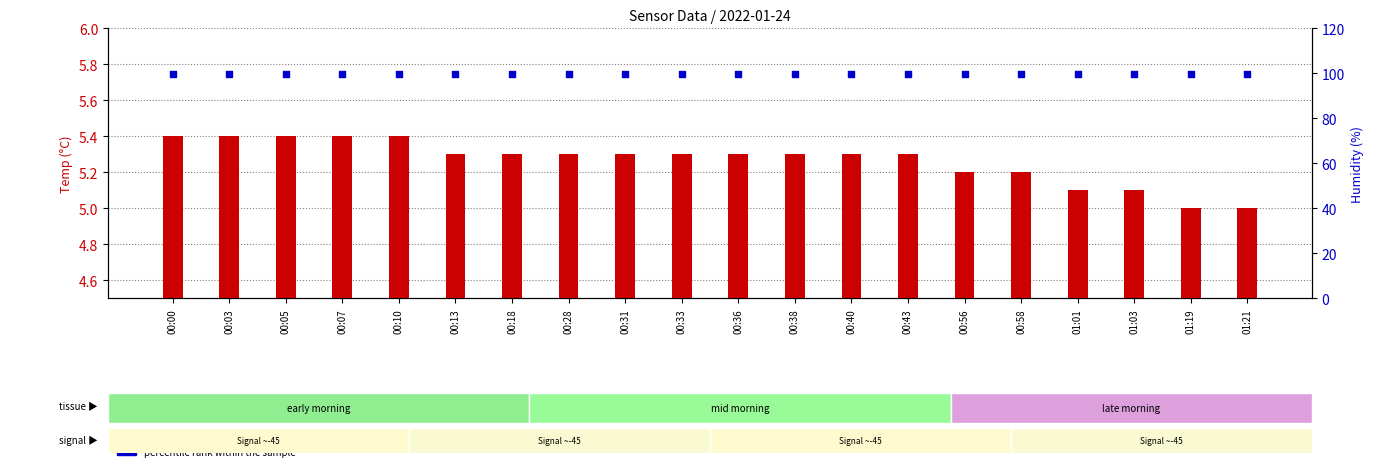

At which category is the sum across all series the highest?

00:00